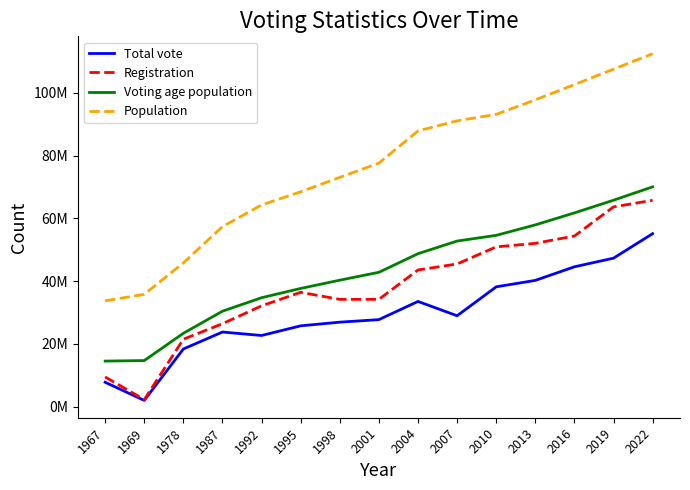

What is the total value across all series at 2010?

236769973